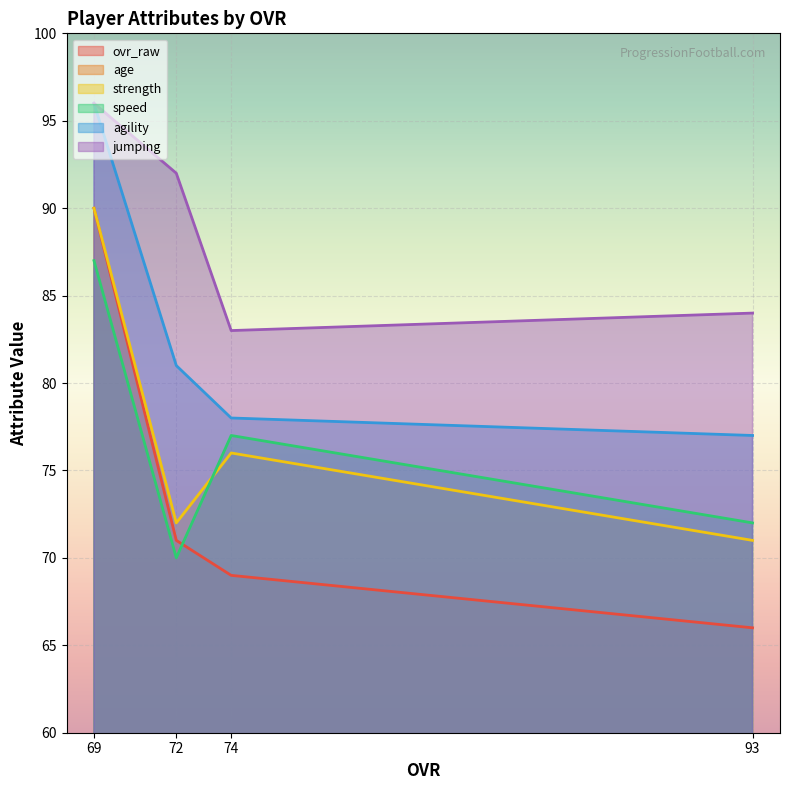

True or false: agility and speed intersect in this chart.

False